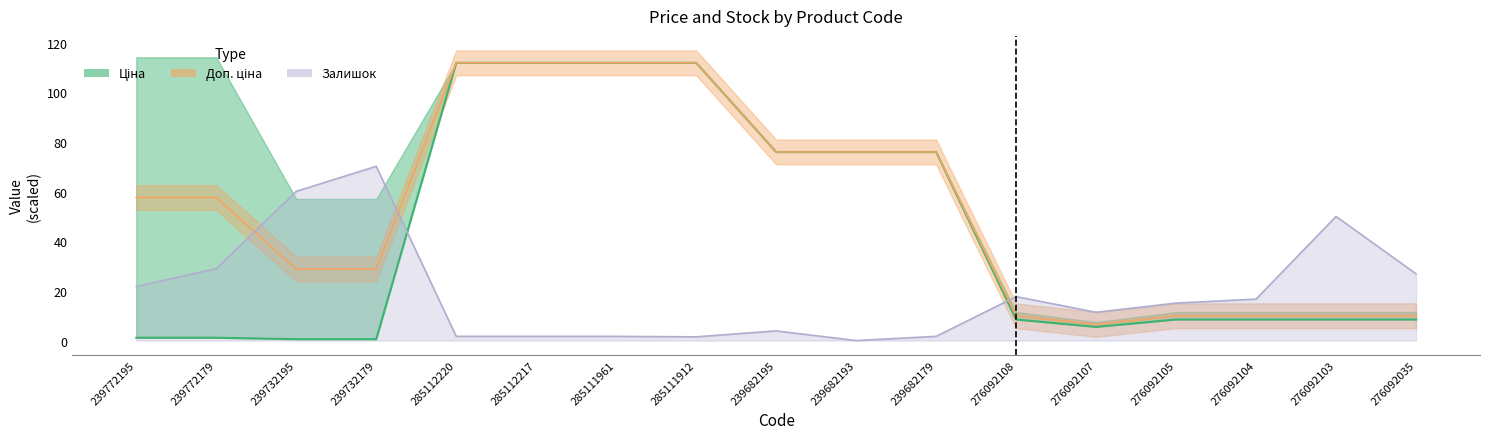

What is the average value of the Залишок series?

19.5